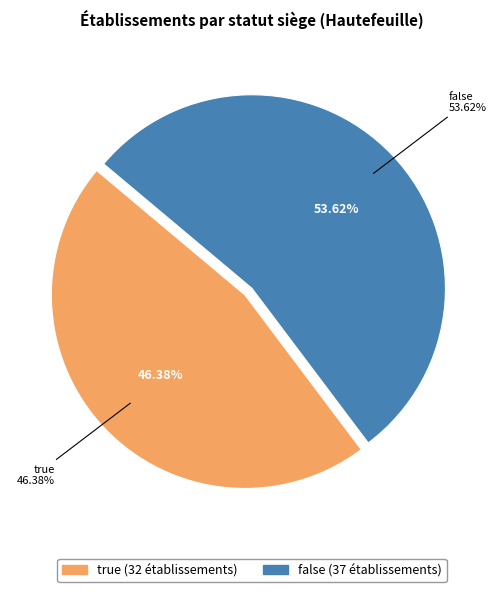

To the nearest percent, what is the difference between the true and false slice percentages?

7%